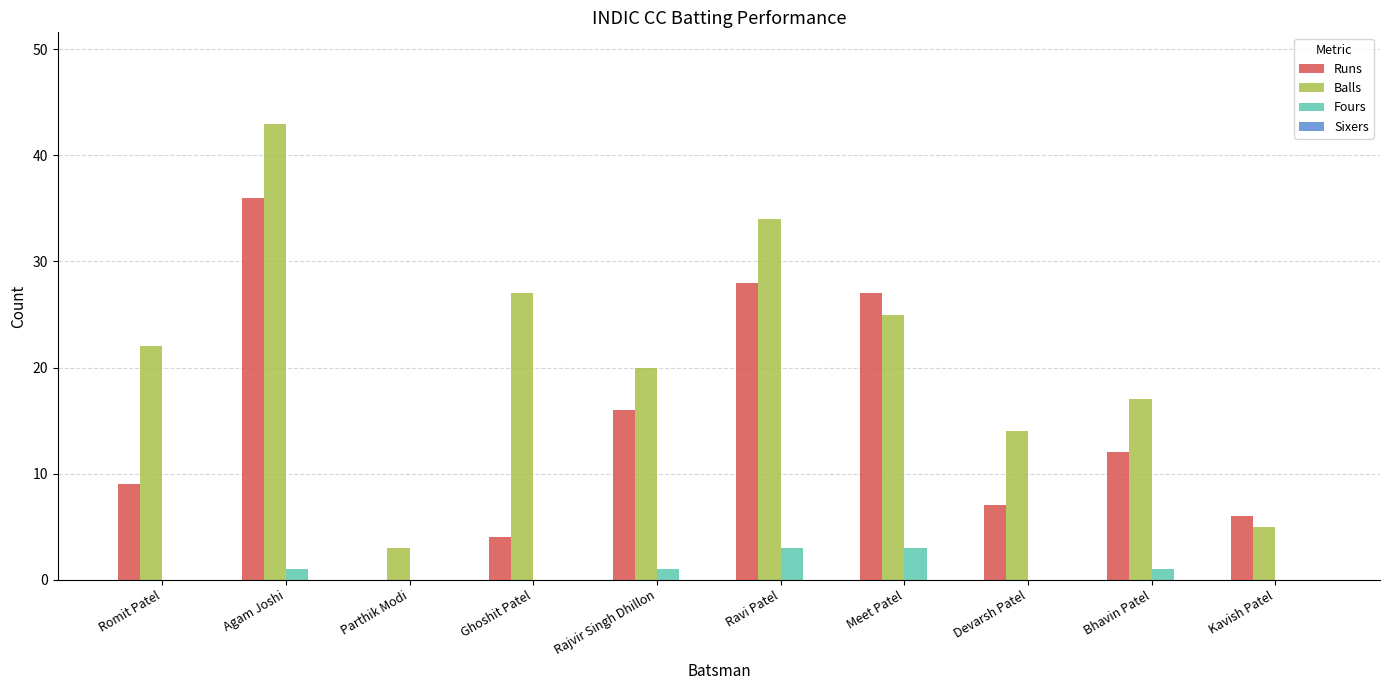

Is the value of Fours at Bhavin Patel greater than the value of Runs at Devarsh Patel?

No